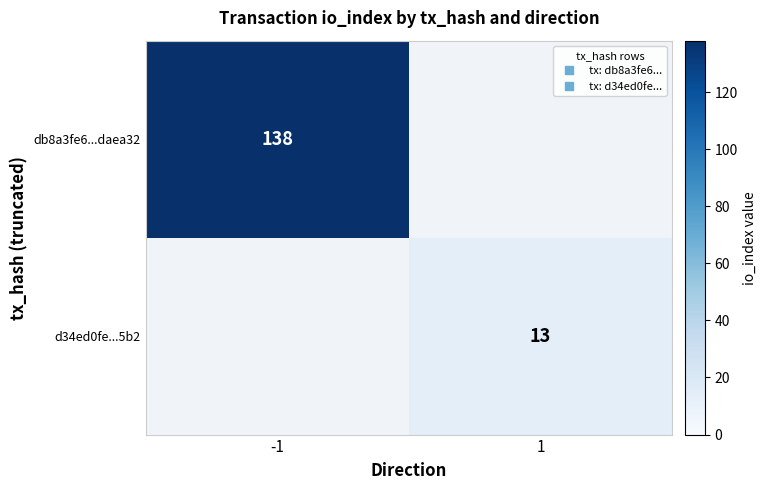

What is the average value of the db8a3fe6...daea32 series?

69